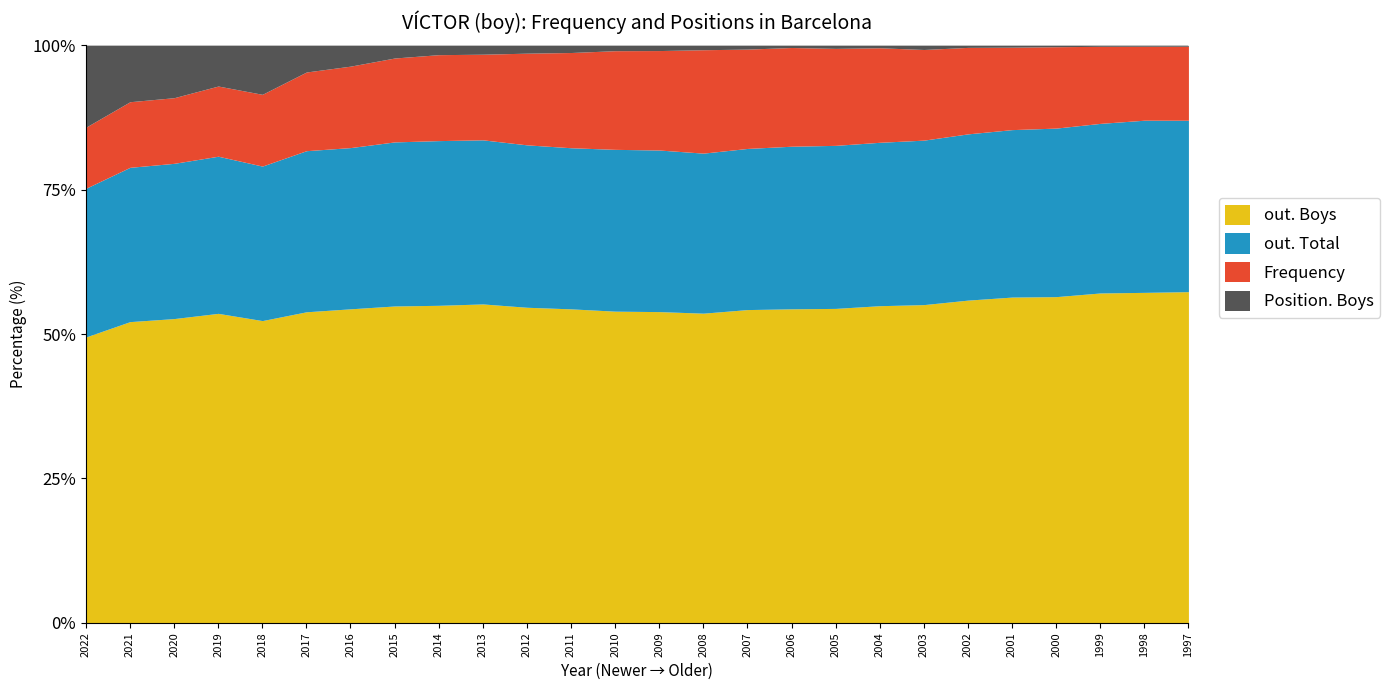

True or false: out. Total and out. Boys intersect in this chart.

False